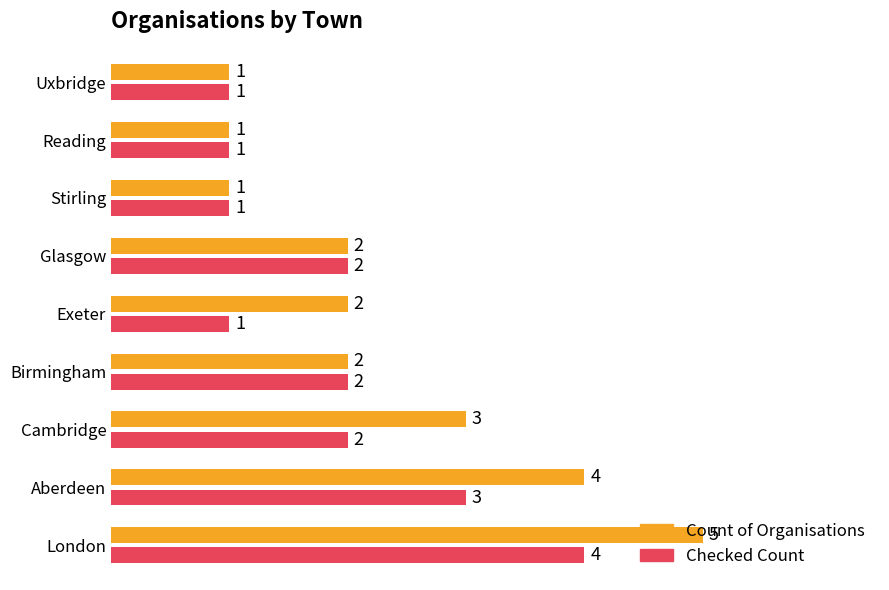

Rank the series by their maximum value, from highest to lowest.

Count of Organisations, Checked Count